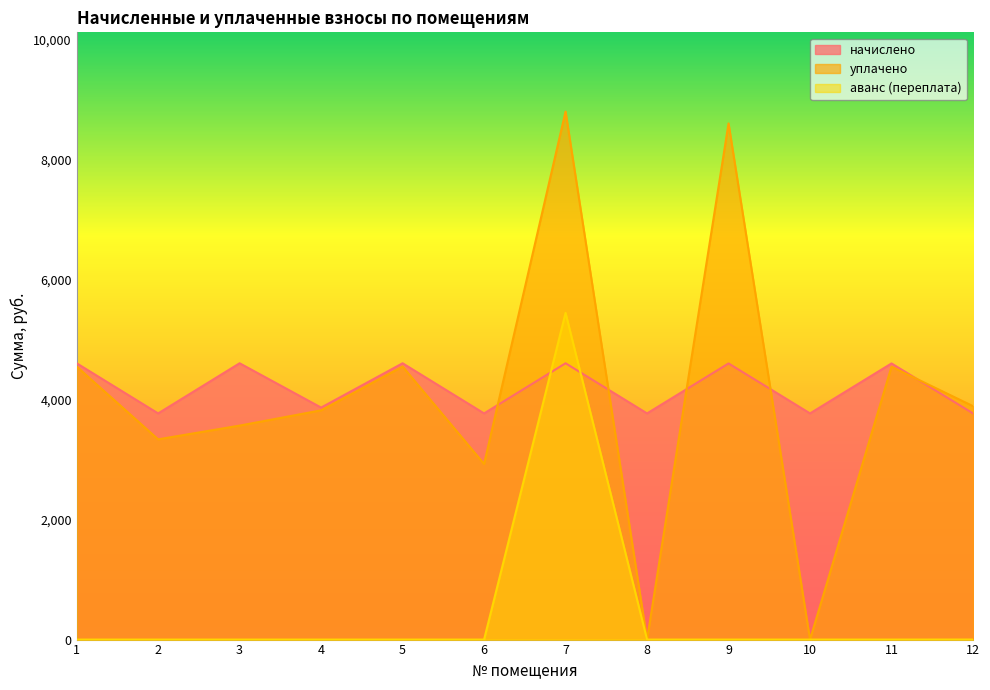

Between 3 and 7, which series saw the biggest shift?

аванс (переплата)